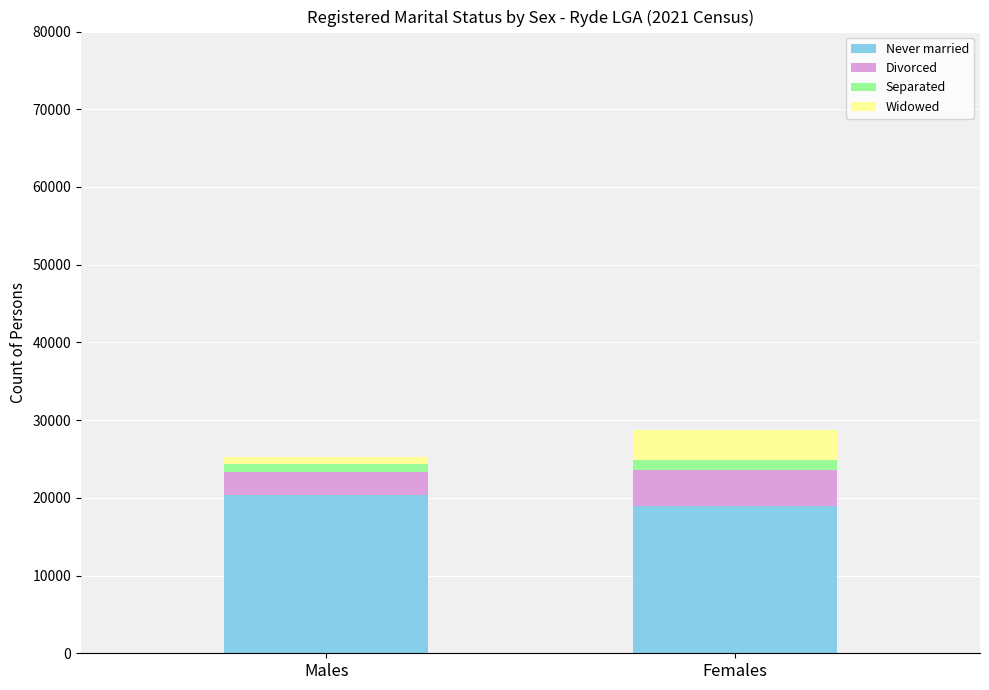

Is it true that Never married equals 19002 at Females?

True